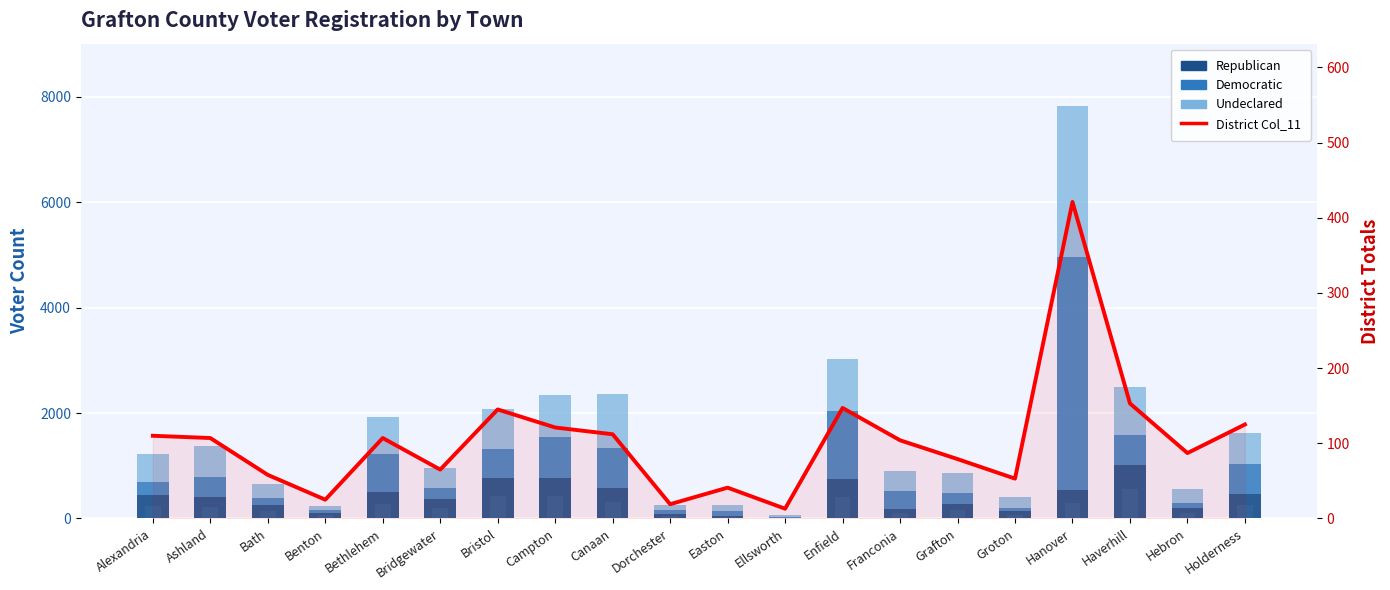

Rank the series at Grafton from lowest to highest value.

District Col_11, Democratic, Republican, Undeclared